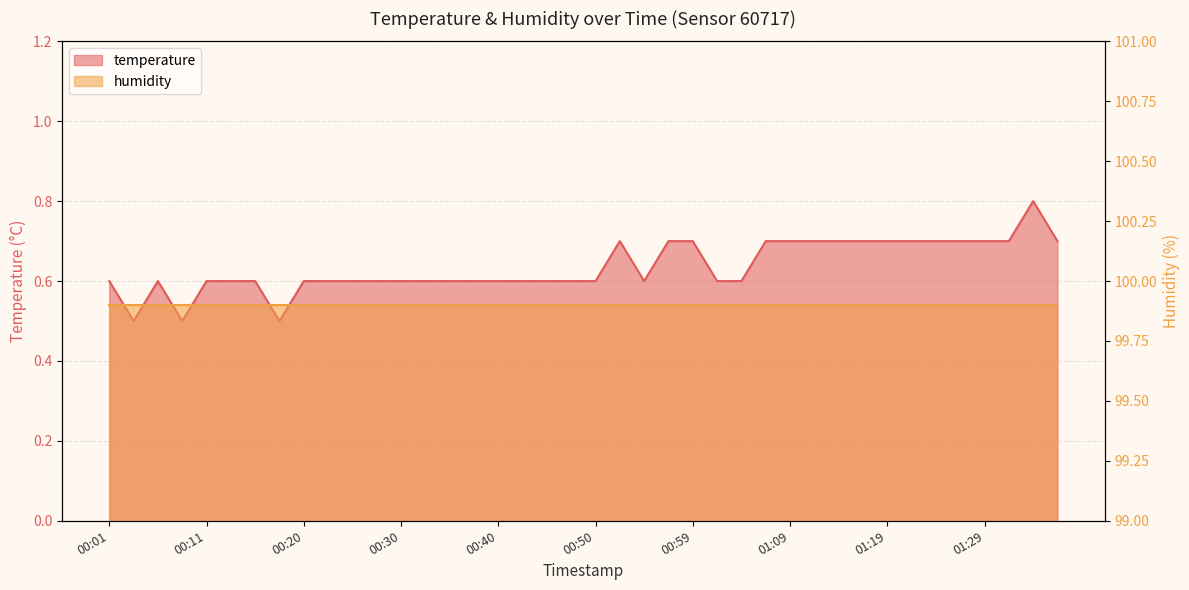

Reading right to left, list all the values displayed in this chart.

0.7	0.8	0.7	0.7	0.7	0.7	0.7	0.7	0.7	0.7	0.7	0.7	0.7	0.6	0.6	0.7	0.7	0.6	0.7	0.6	0.6	0.6	0.6	0.6	0.6	0.6	0.6	0.6	0.6	0.6	0.6	0.6	0.5	0.6	0.6	0.6	0.5	0.6	0.5	0.6